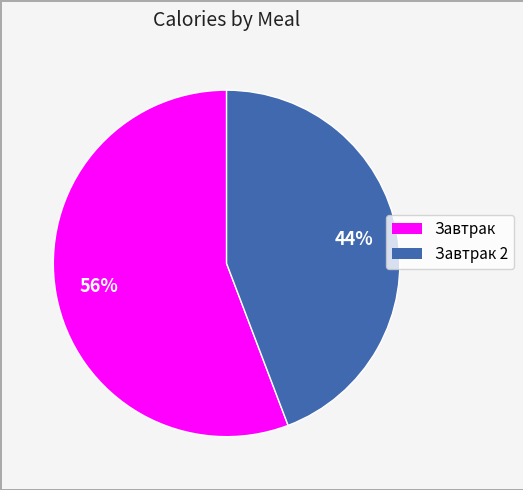

Is there any slice that represents more than half of the pie?

Yes